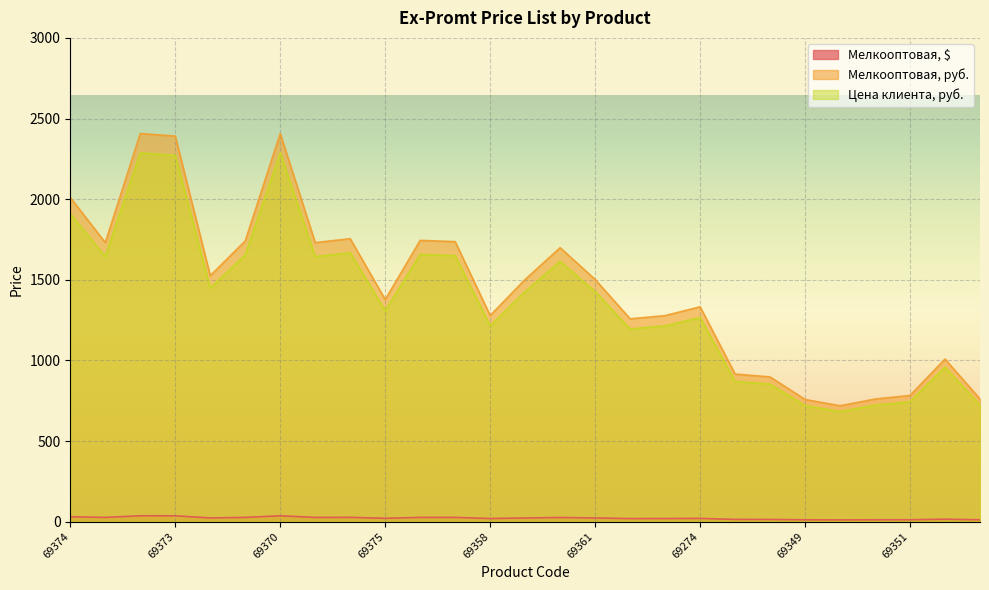

The Цена клиента, руб. series shows 1654.0 at 69368. True or false?

True